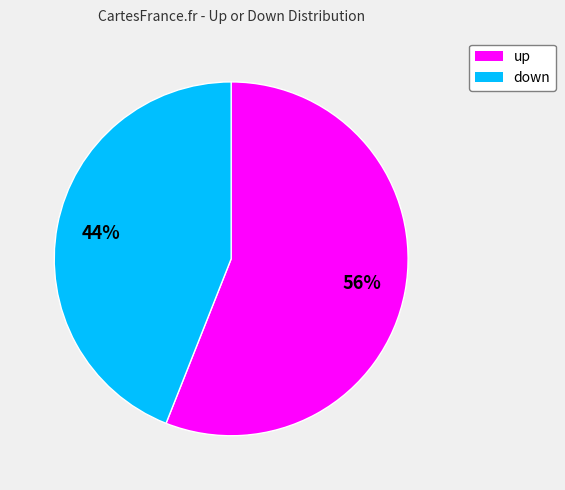

What percentage is the up slice, to the nearest percent?

56%